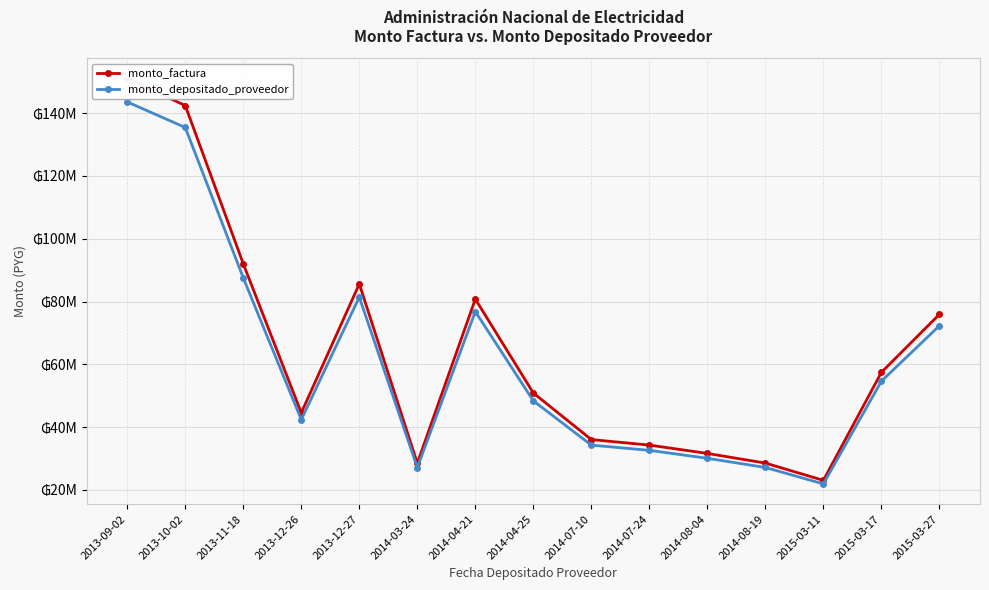

How many lines are shown in the chart?

2